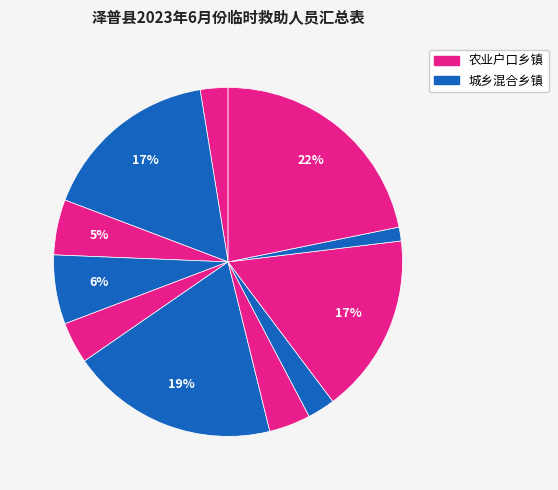

How many segments does this pie chart have?

11